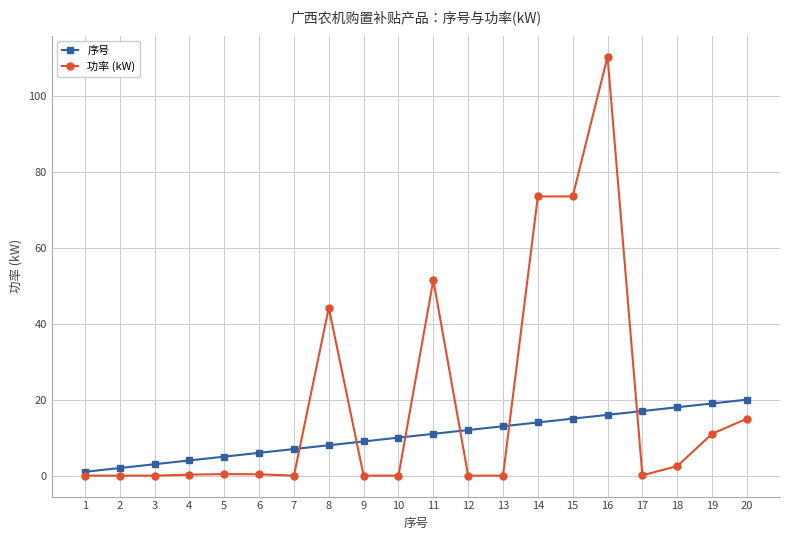

List the series in order of their overall mean, highest first.

功率 (kW), 序号